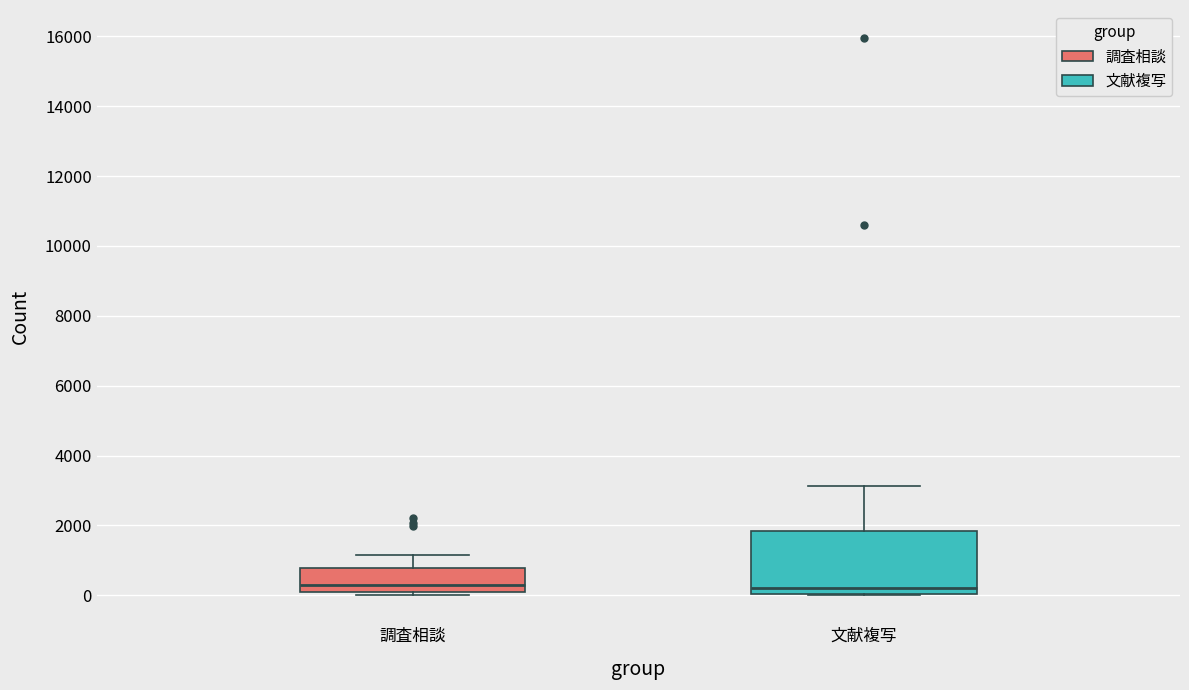

Reading left to right, transcribe this box plot: for each box, give where its median line is, the range the box spans, and where its two whiskers end, as read against the y-axis. The values are not printed on the chart, so give them approximately, as read against the axis.

調査相談: median 200, box 0 to 800, whiskers 0 (just below the box's lower edge) to 1200
文献複写: median 200, box 0 to 1800, whiskers 0 to 3200